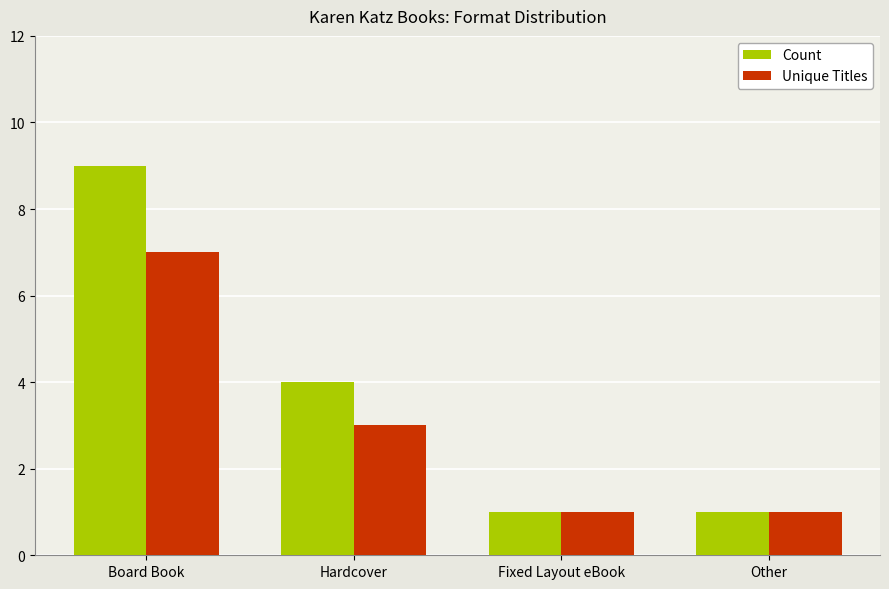

What is the approximate value of Count at Other?

1